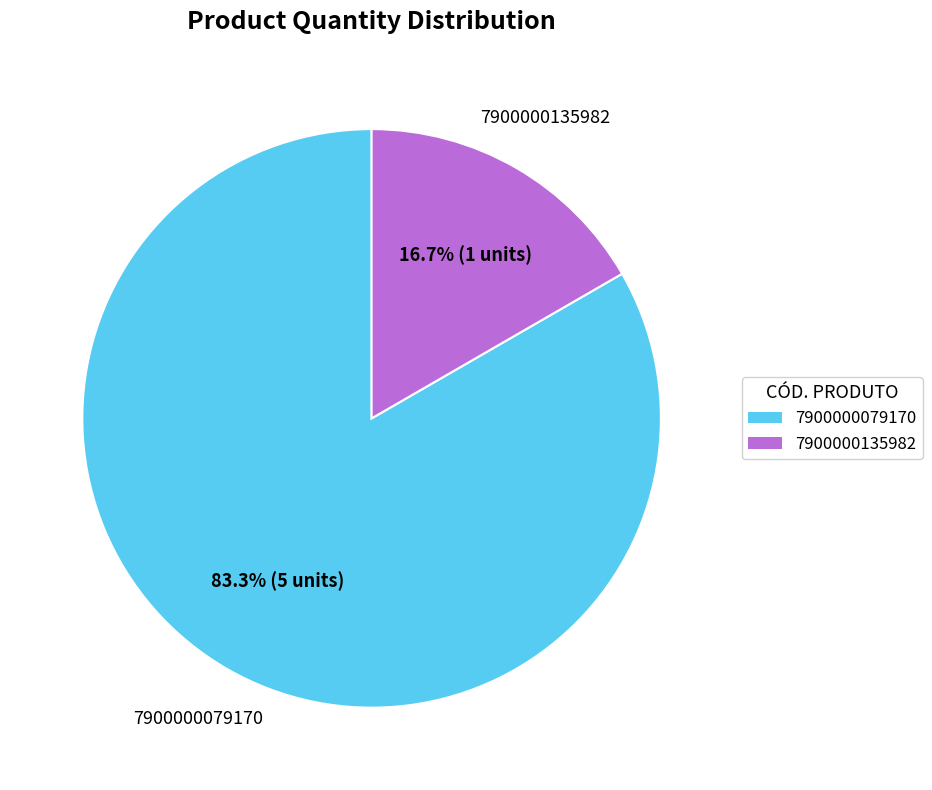

To the nearest percent, what is the average slice percentage?

50%